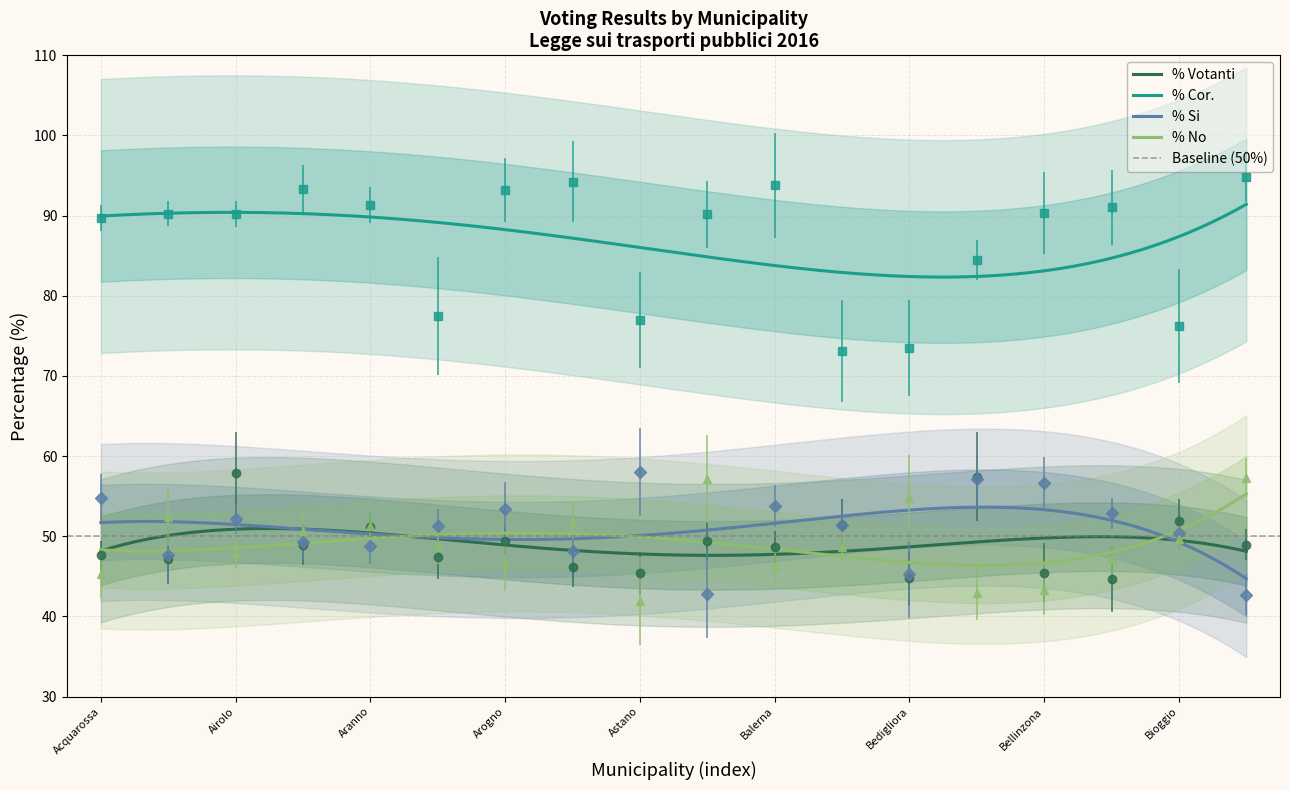

At Avegno gordevio, list the series in order from smallest to largest.

% Si, % Votanti, % No, % Cor.